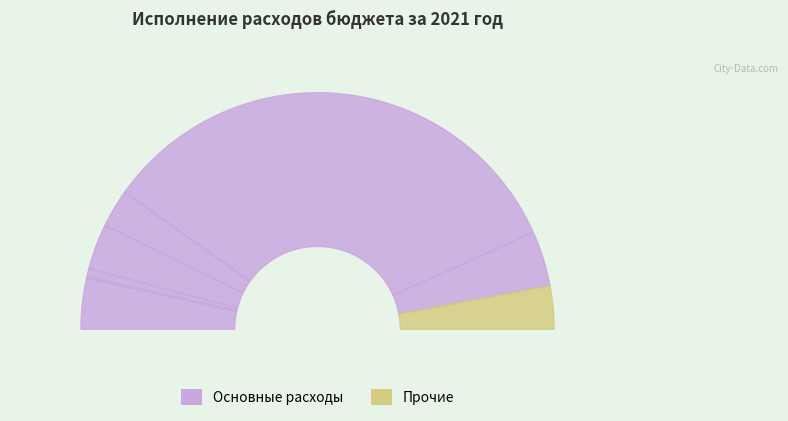

Reading left to right, list all the values displayed in this chart.

93097.5	3424.3	14757.4	83952.8	69685.2	1000.0	901443.4	101321.5	132.1	79603.8